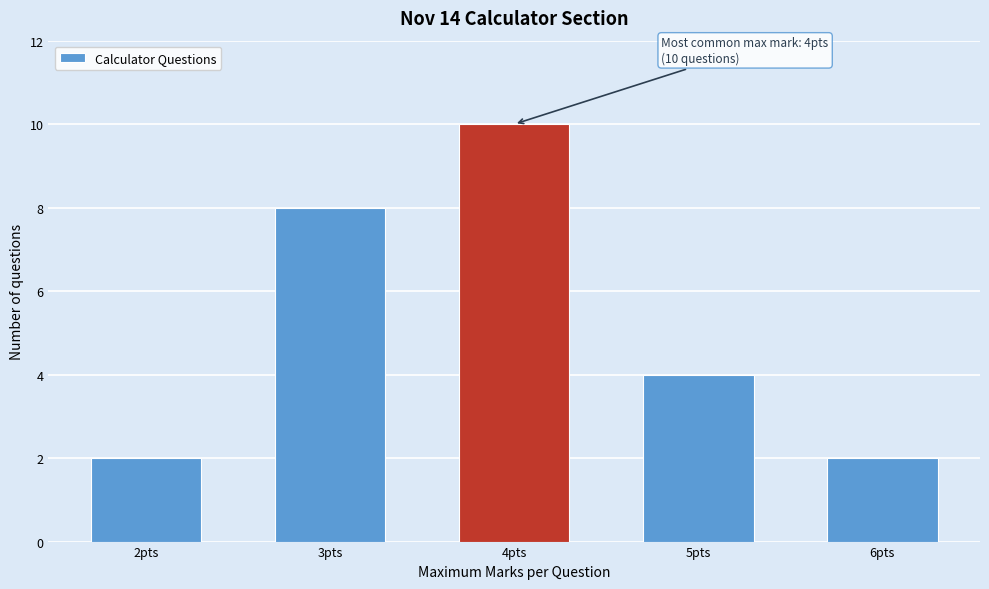

Reading left to right, transcribe all the data shown in this chart.

2pts=2	3pts=8	4pts=10	5pts=4	6pts=2